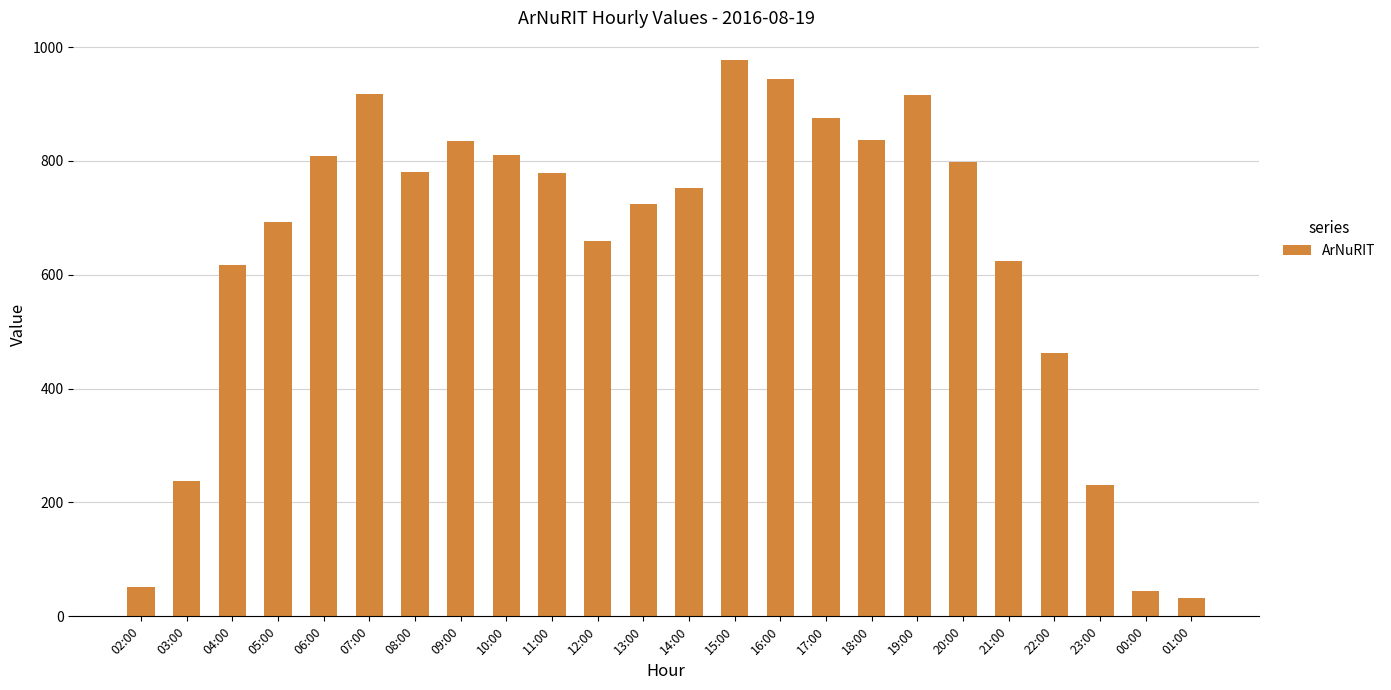

The value at 12:00 is 415. True or false?

False